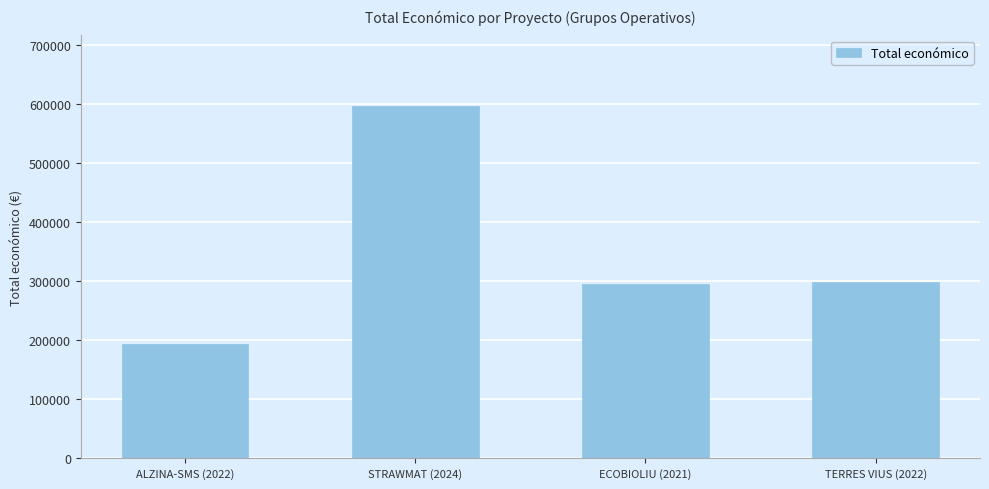

What is the smallest value displayed?

193149